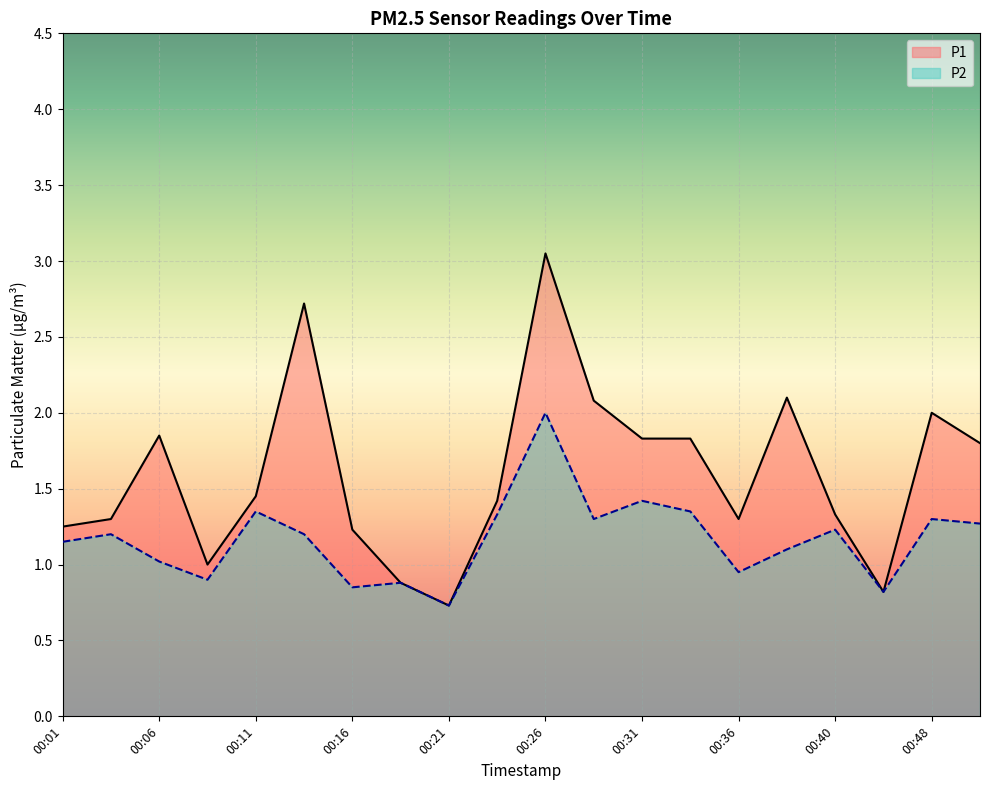

Which category has the lowest value across all series?

00:21